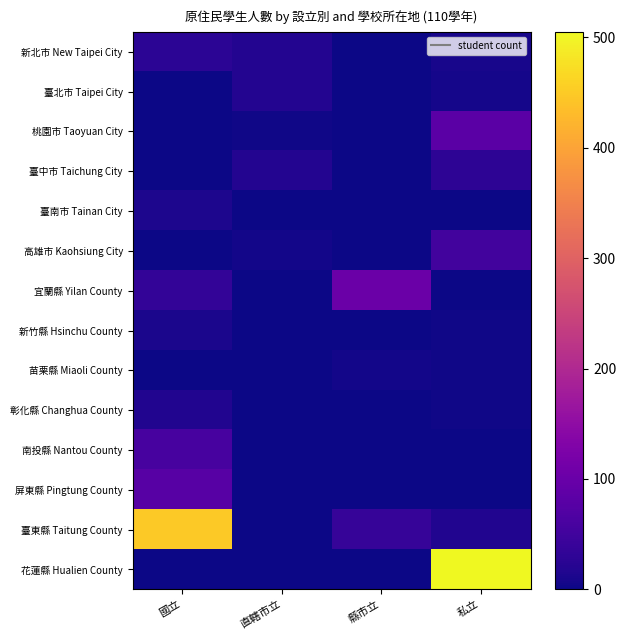

Which series has the largest total across all categories?

花蓮縣 Hualien County